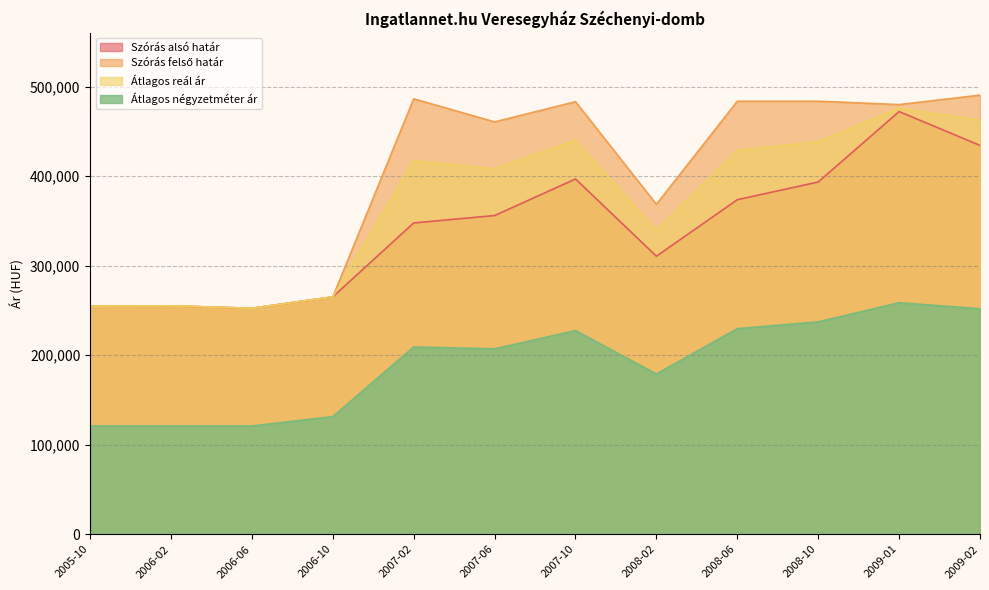

Reading right to left, extract all data points from this chart.

Szórás alsó határ: 2009-02=434268	2009-01=472067	2008-10=393398	2008-06=373600	2008-02=310523	2007-10=396756	2007-06=355918	2007-02=347666	2006-10=265084	2006-06=252372	2006-02=255089	2005-10=254735
Szórás felső határ: 2009-02=490390	2009-01=479851	2008-10=483622	2008-06=483596	2008-02=368479	2007-10=483100	2007-06=460526	2007-02=486298	2006-10=265084	2006-06=252372	2006-02=255089	2005-10=254735
Átlagos reál ár: 2009-02=462329	2009-01=475959	2008-10=438510	2008-06=428598	2008-02=339501	2007-10=439928	2007-06=408222	2007-02=416982	2006-10=265084	2006-06=252372	2006-02=255089	2005-10=254735
Átlagos négyzetméter ár: 2009-02=251868	2009-01=258510	2008-10=237159	2008-06=229611	2008-02=178973	2007-10=227424	2007-06=207068	2007-02=209109	2006-10=131320	2006-06=120909	2006-02=120909	2005-10=120909